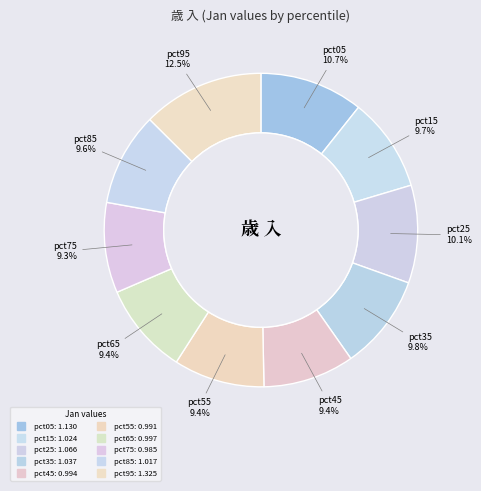

To the nearest percent, what percentage of the pie is pct65?

9%